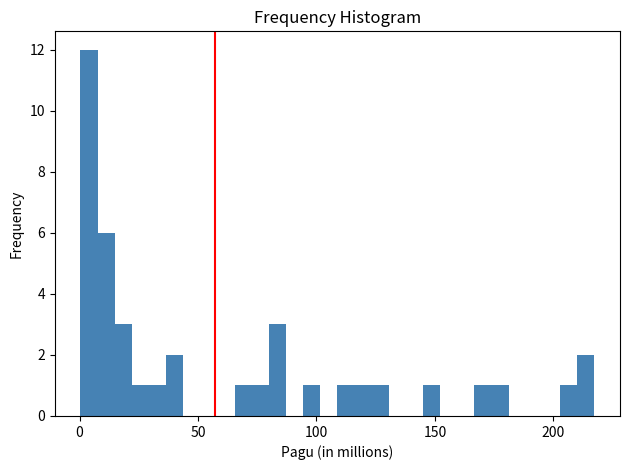

Read against the x-axis, roughly where is the centre of the tallest bar?

5